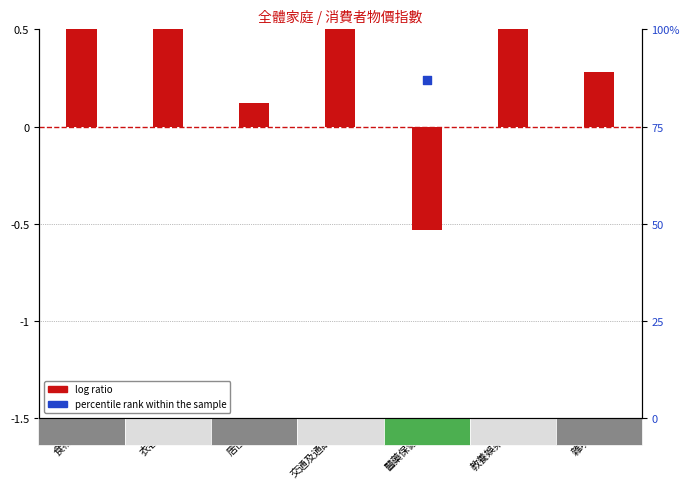

What are all the series names shown in the legend?

log ratio, percentile rank within the sample